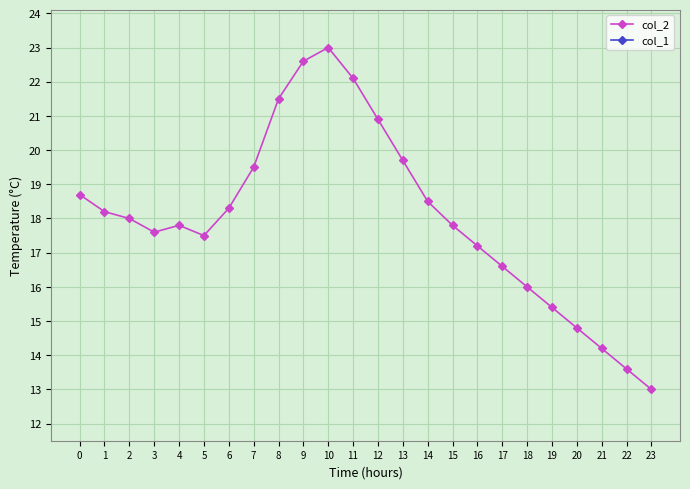

Which has a higher value, 15 or 13?

13